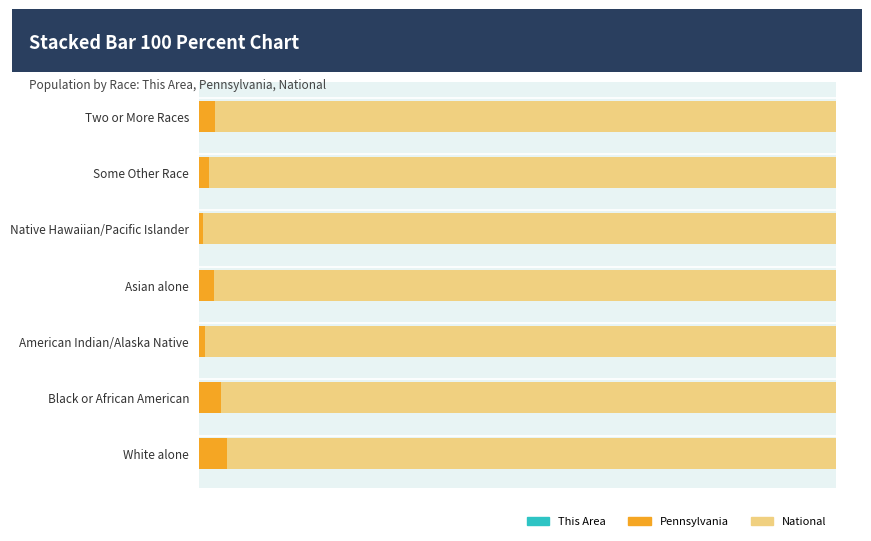

What is the difference between the maximum and minimum values in the National series?

3.8